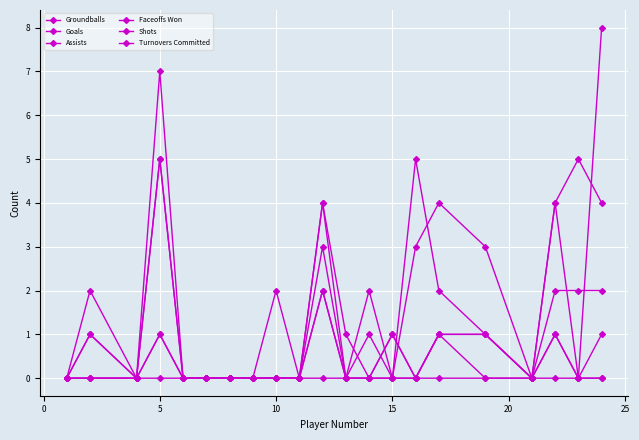

How many lines are shown in the chart?

6